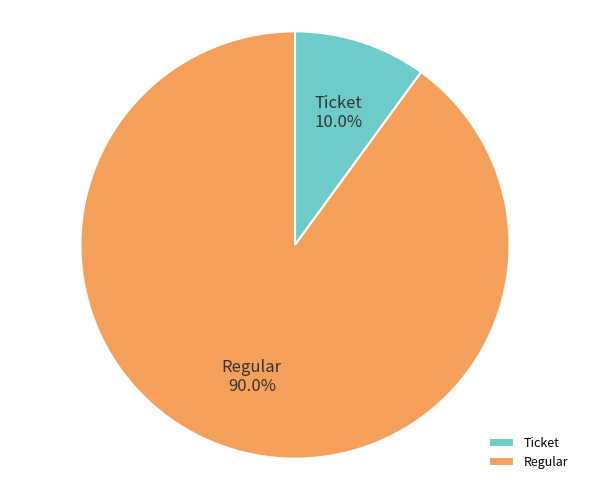

Rank the categories by value from lowest to highest.

Ticket, Regular